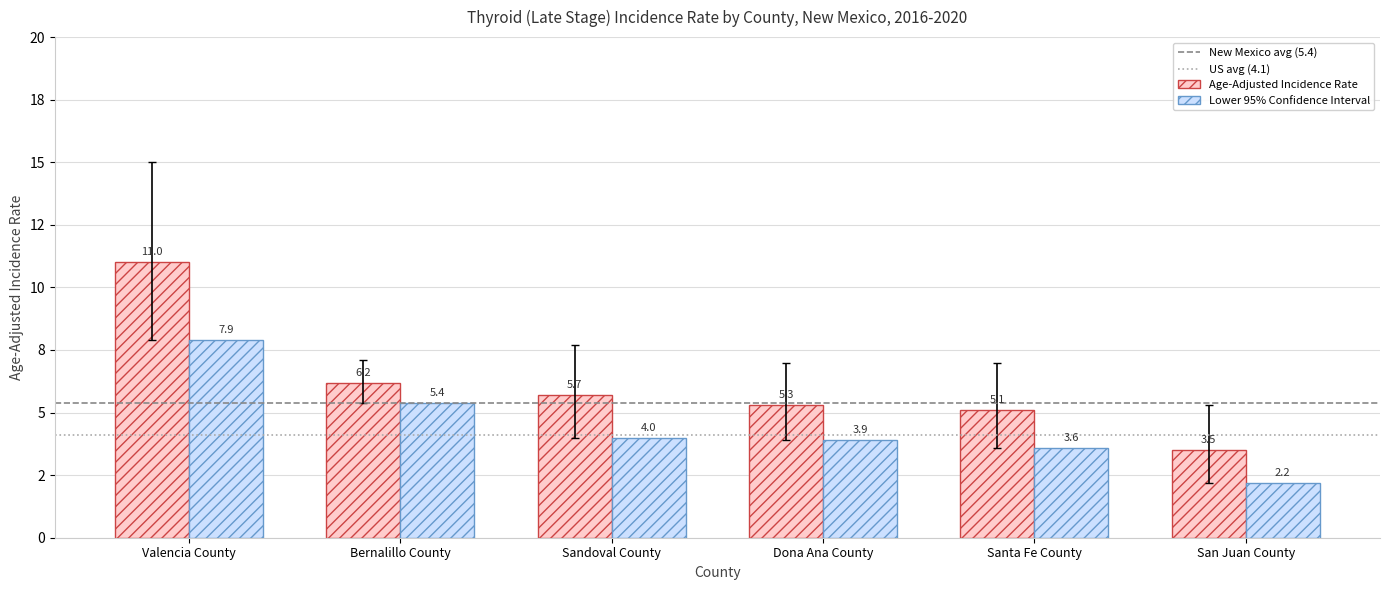

Reading right to left, what are all the values shown in this chart?

Age-Adjusted Incidence Rate: San Juan County=3.5	Santa Fe County=5.1	Dona Ana County=5.3	Sandoval County=5.7	Bernalillo County=6.2	Valencia County=11.0
Lower 95% CI: San Juan County=2.2	Santa Fe County=3.6	Dona Ana County=3.9	Sandoval County=4.0	Bernalillo County=5.4	Valencia County=7.9
Upper 95% CI: San Juan County=5.3	Santa Fe County=7.0	Dona Ana County=7.0	Sandoval County=7.7	Bernalillo County=7.1	Valencia County=15.0